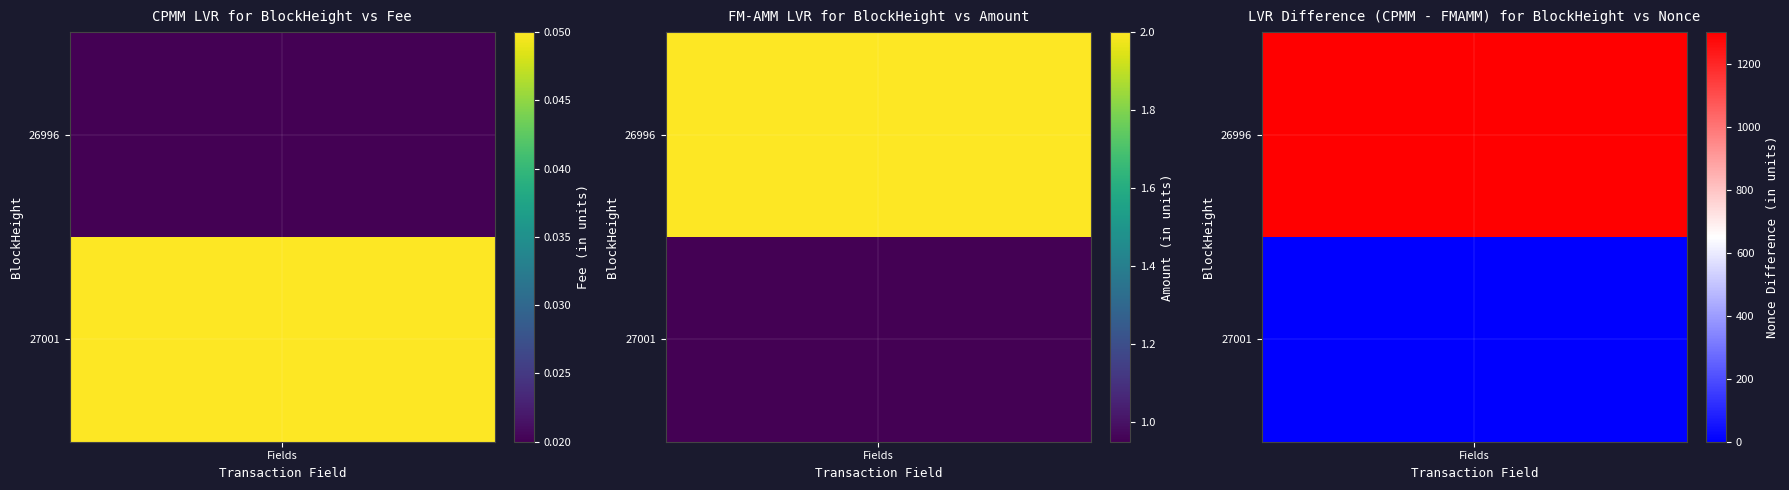

What is the difference between the 26996 values at 0 and 1?

1303